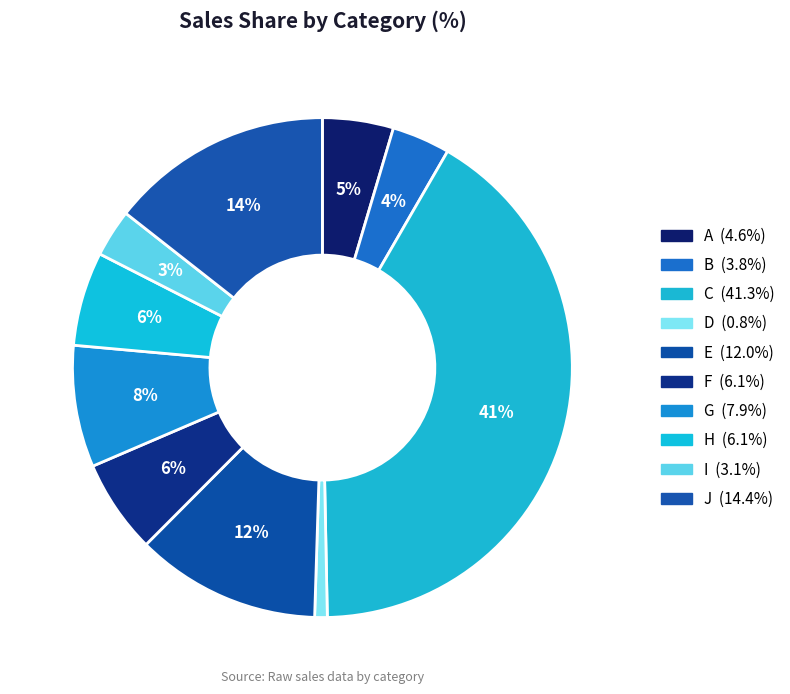

Do B and C together represent more than half of the pie?

No